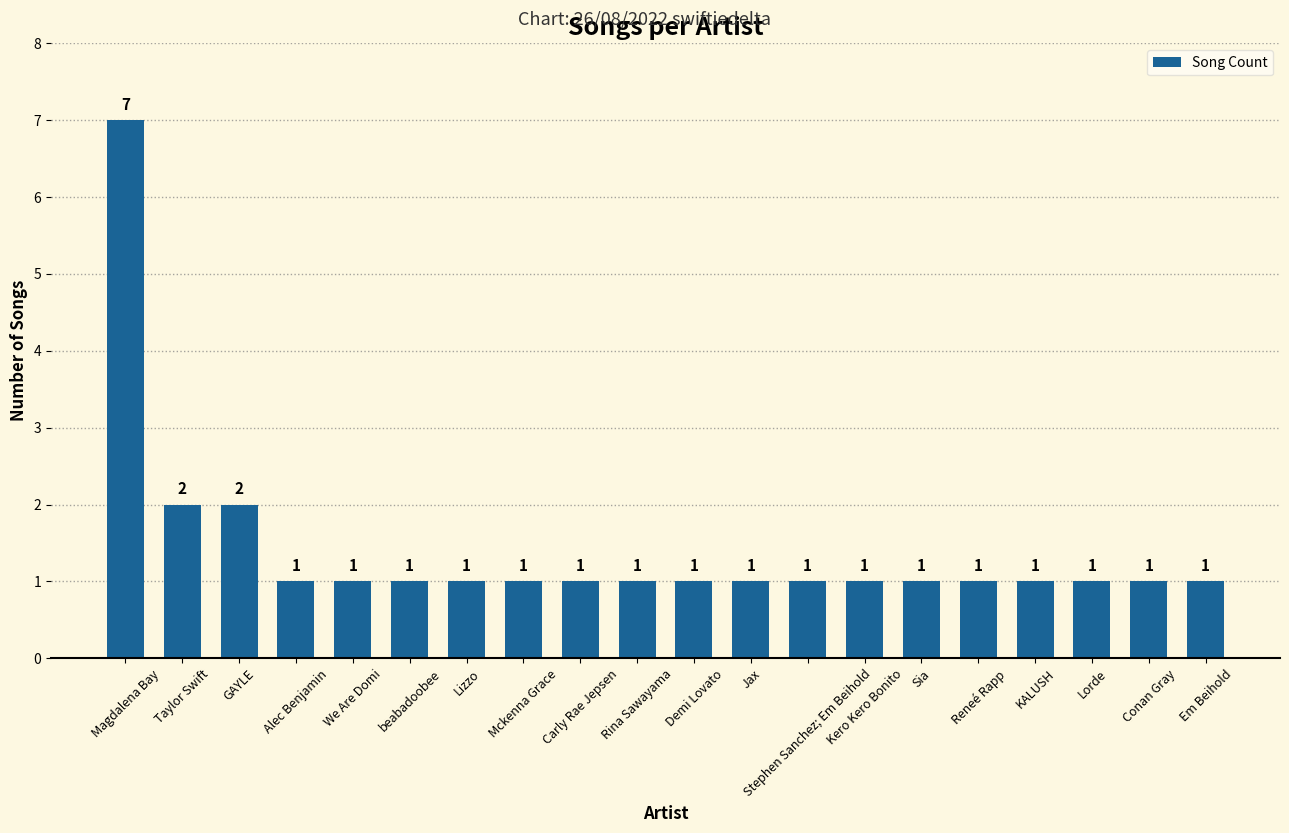

What is the label of the 15th bar from the left?

Sia